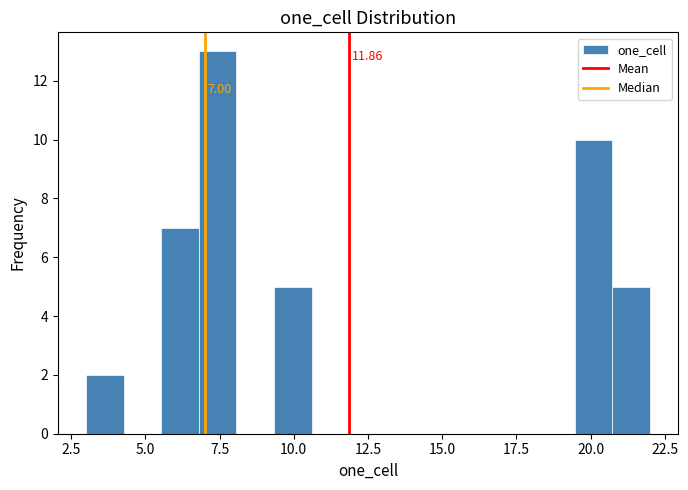

Read against the x-axis, roughly where is the centre of the tallest bar?

7.5